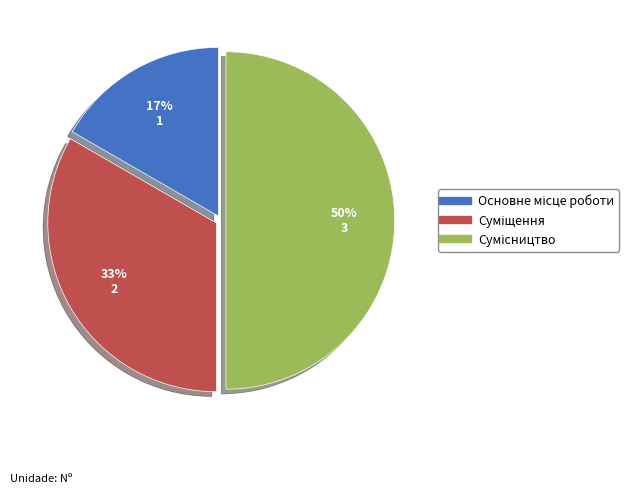

To the nearest percent, what is the average slice percentage?

33%